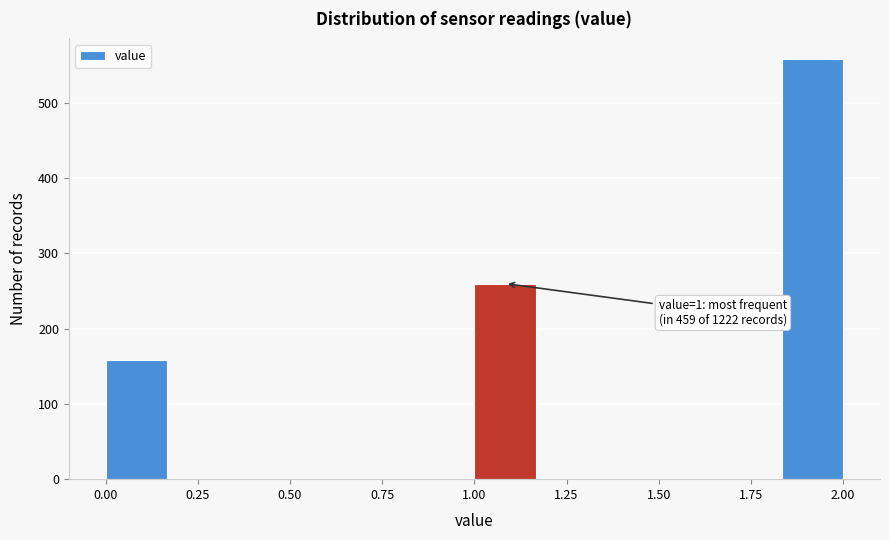

Read against the x-axis, roughly where is the centre of the tallest bar?

1.90